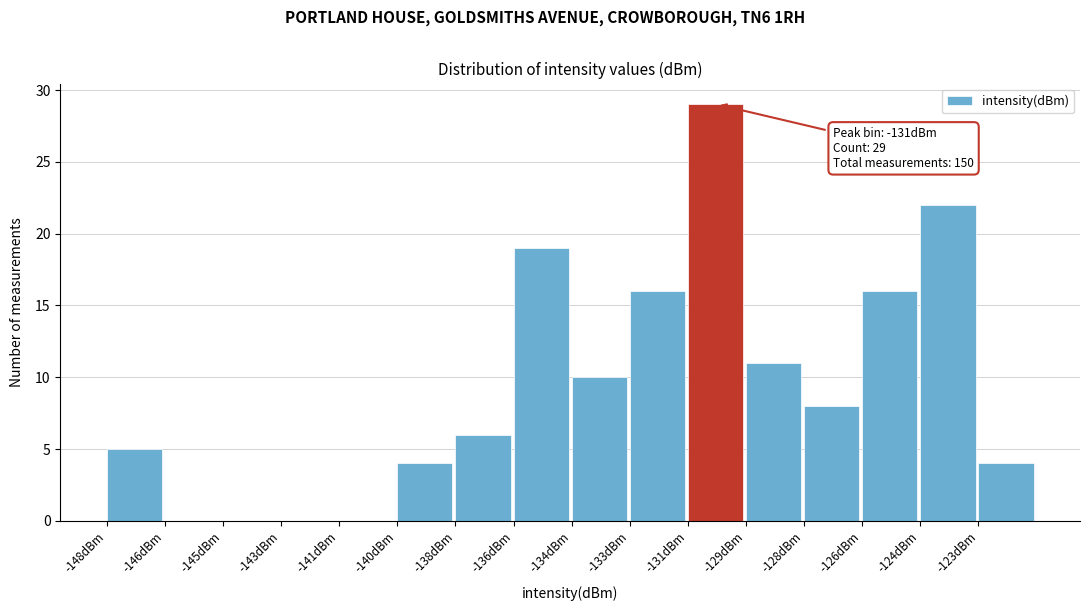

Reading left to right, what are all the values shown in this chart?

-148dBm=5	-146dBm=0	-145dBm=0	-143dBm=0	-141dBm=0	-140dBm=4	-138dBm=6	-136dBm=19	-134dBm=10	-133dBm=16	-131dBm=29	-129dBm=11	-128dBm=8	-126dBm=16	-124dBm=22	-123dBm=4